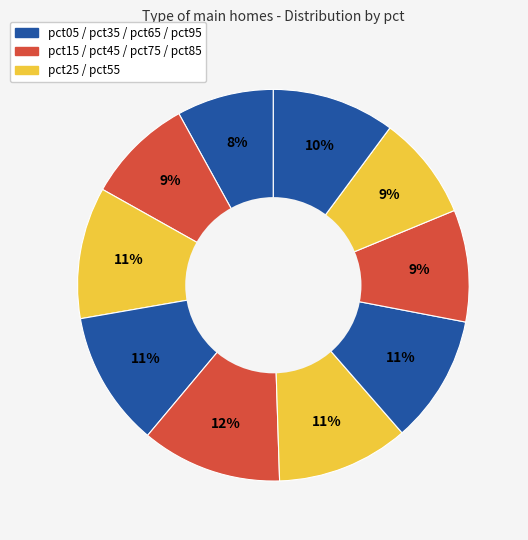

What is the smallest slice in the pie chart?

pct05